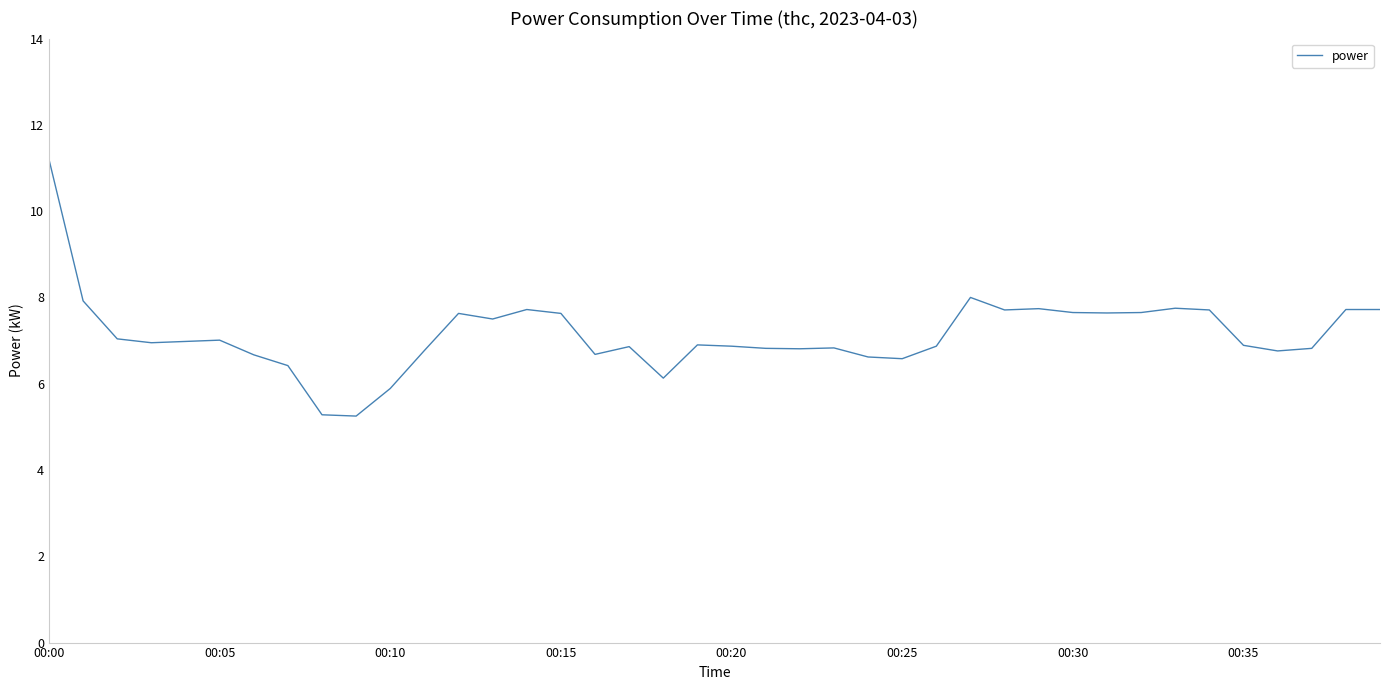

True or false: there are more than 0 points higher than both neighbors.

True